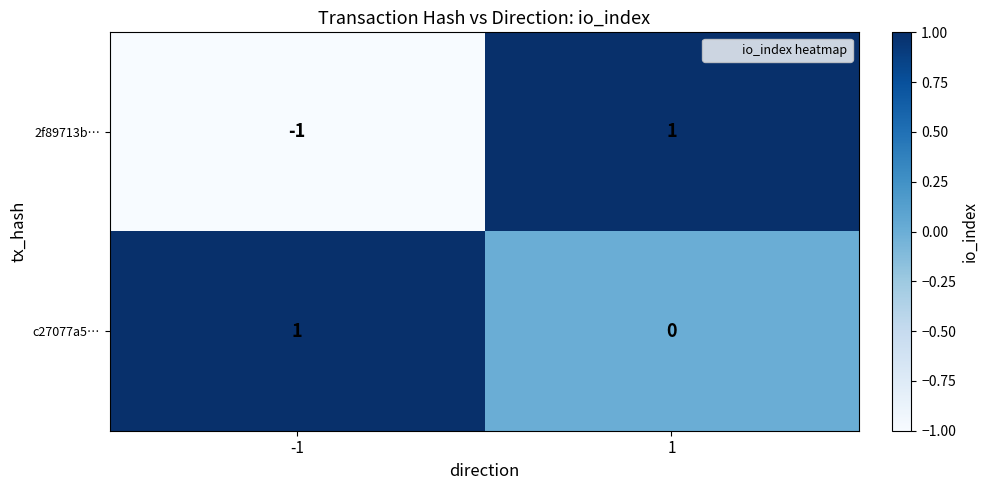

Which series has the widest spread of values?

2f89713b…